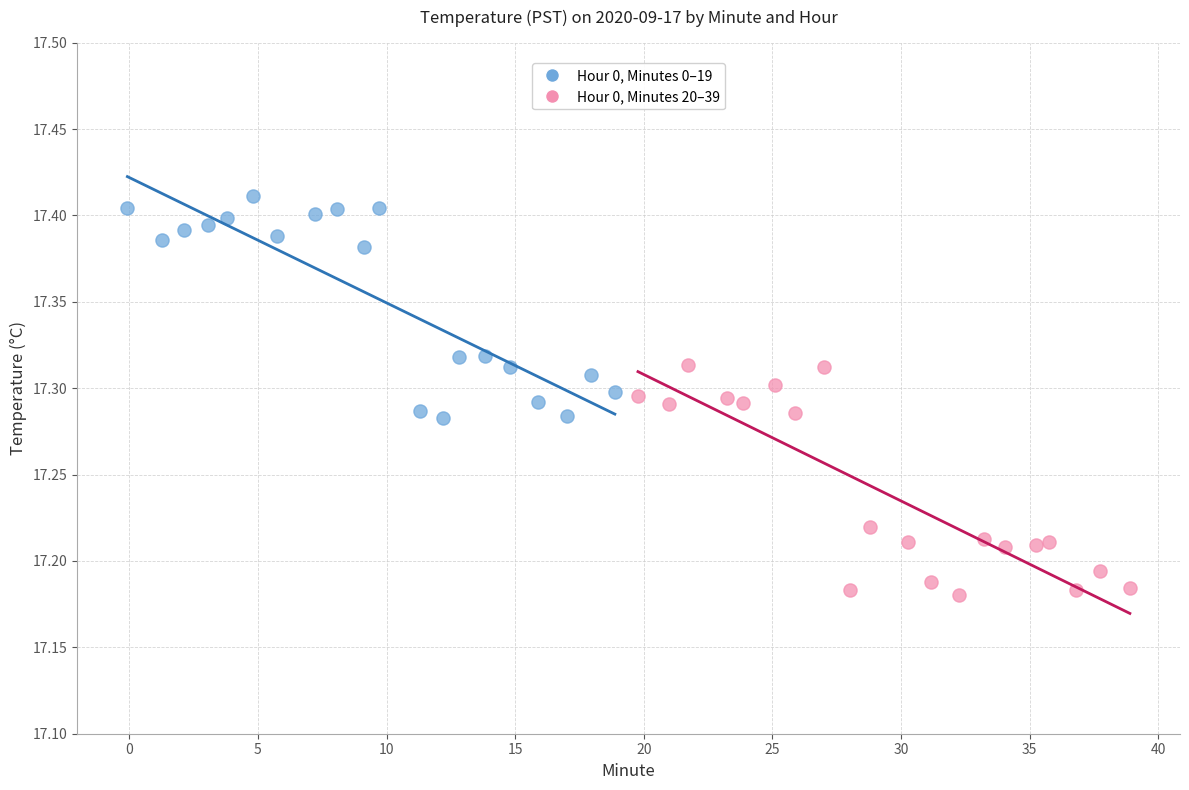

What are all the series names shown in the legend?

Hour 0, Minutes 0–19, Hour 0, Minutes 20–39